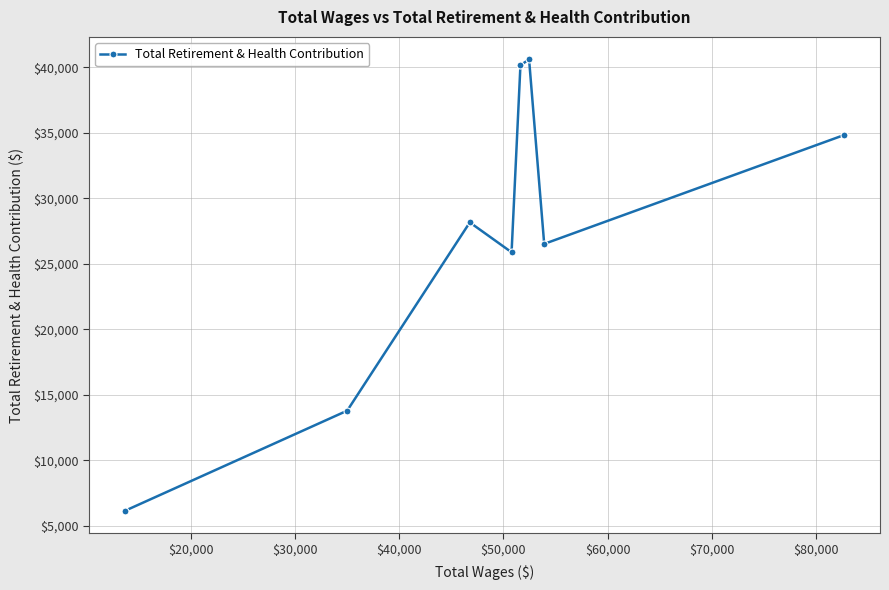

Does the chart have visible grid lines?

Yes